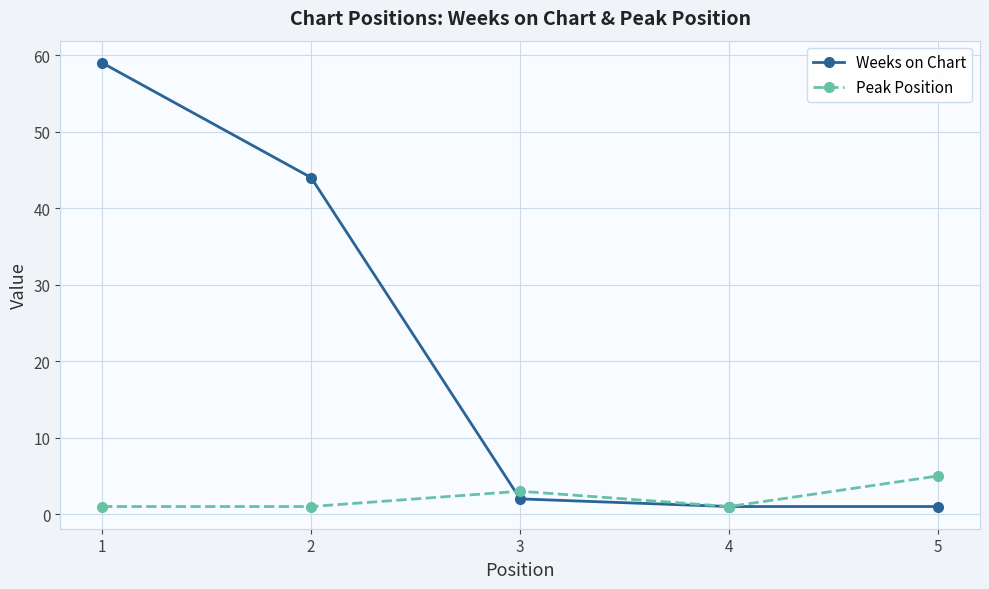

At how many categories does at least one series exceed 19?

2